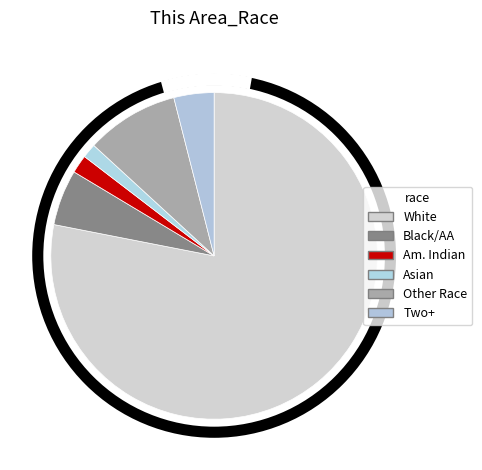

To the nearest percent, what is the combined percentage of Black or African American alone and Asian alone?

7%